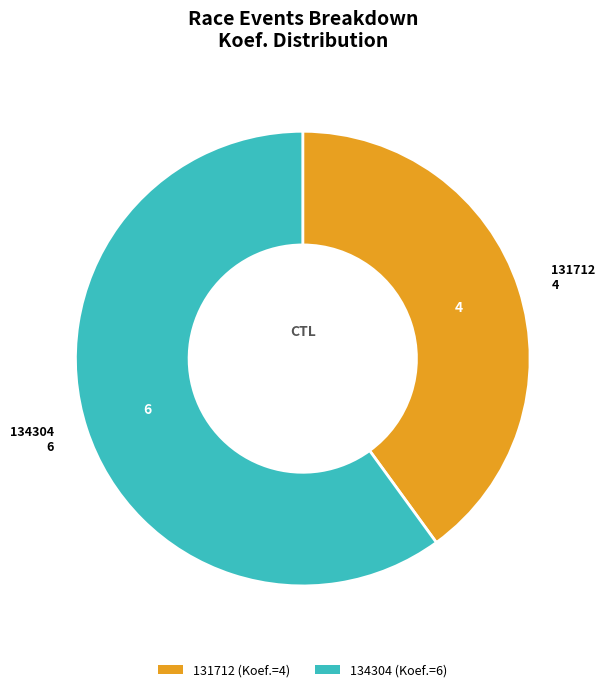

Is 134304 the majority of the pie?

Yes